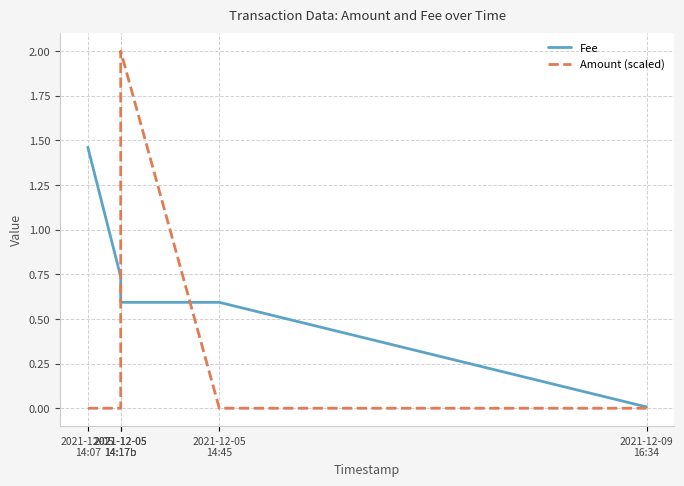

Which has a higher value, 2021-12-09
16:34 or 2021-12-05
14:45?

2021-12-05
14:45